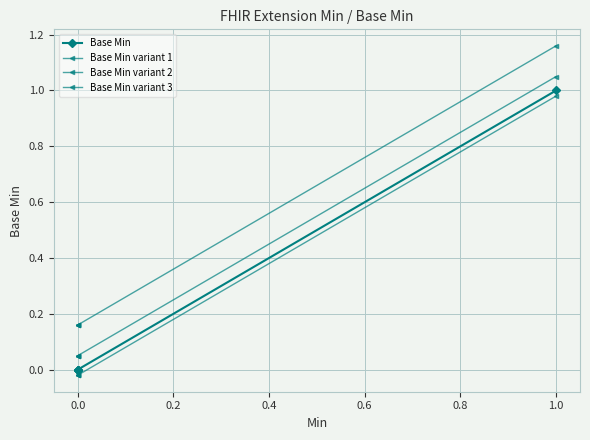

Which series has the largest total across all categories?

Base Min variant 3